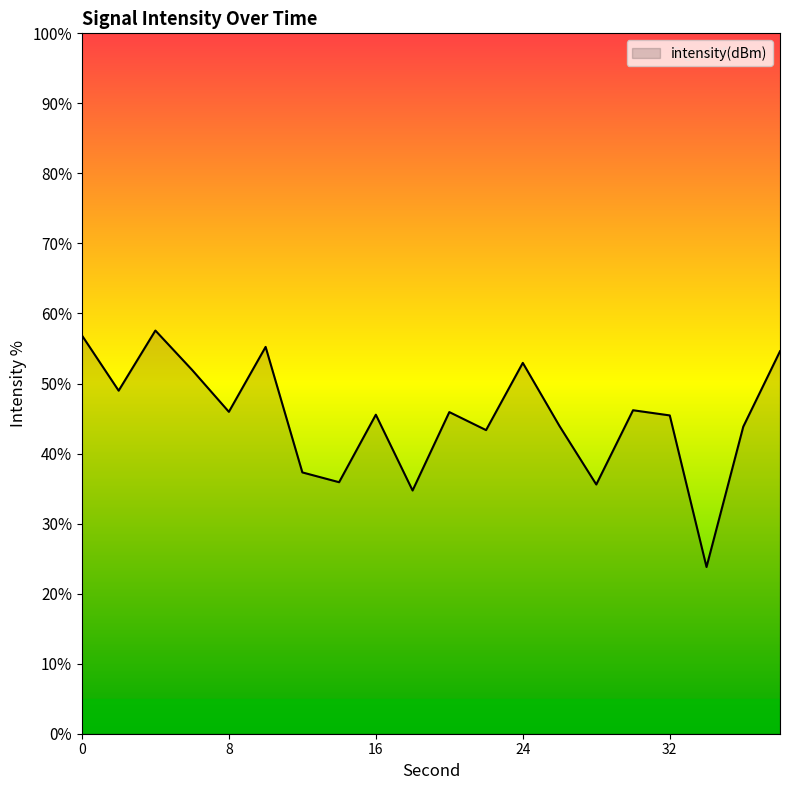

What is the minimum value shown in the chart?

23.8